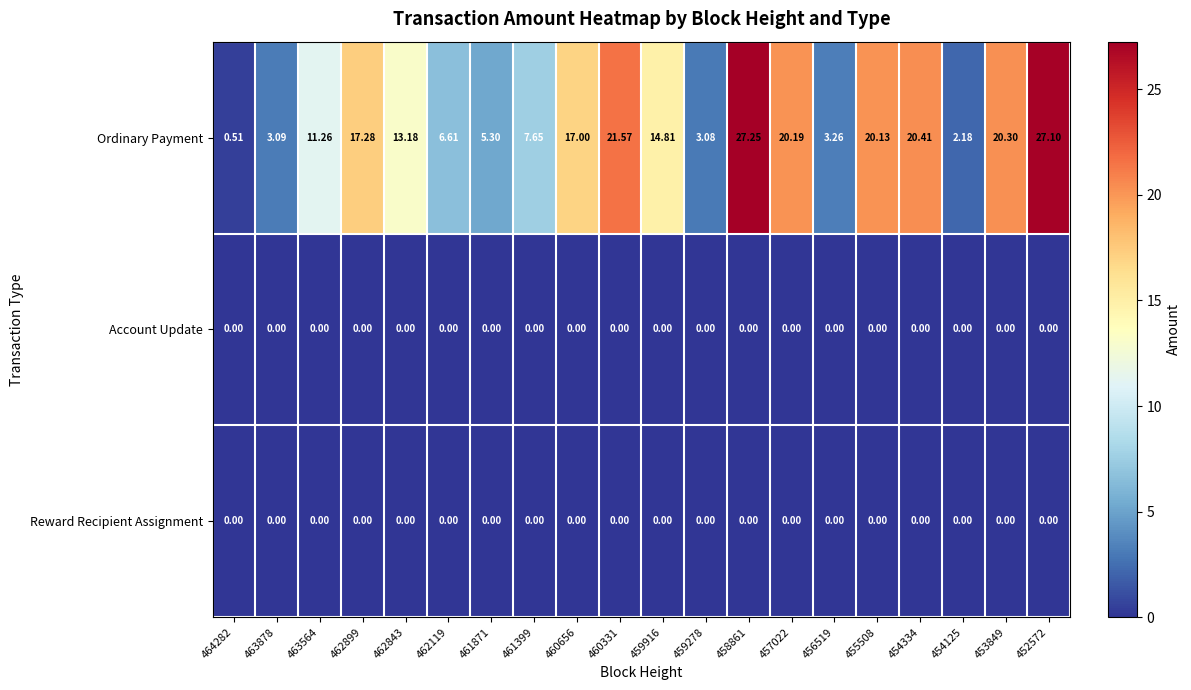

Which series changed the most between 463878 and 463564?

Ordinary Payment